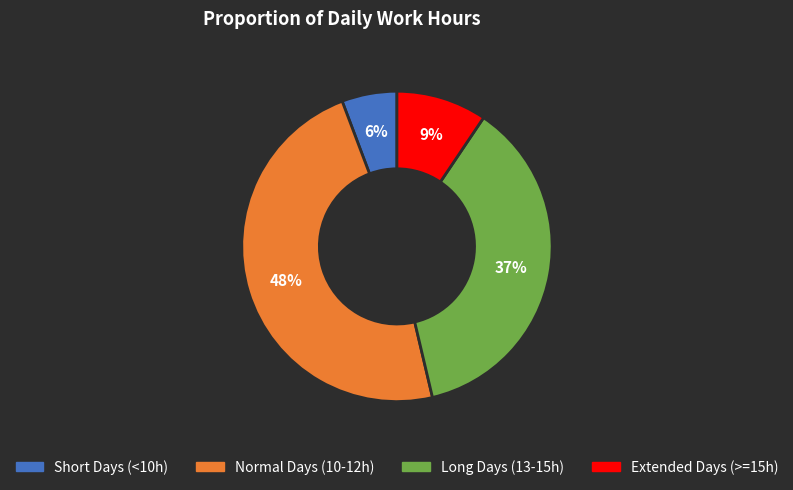

Is there a majority slice in this chart?

No